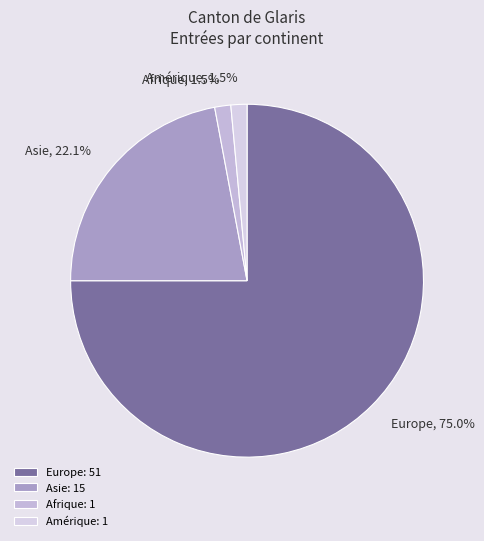

Combined, do Europe and Amérique account for over 50%?

Yes